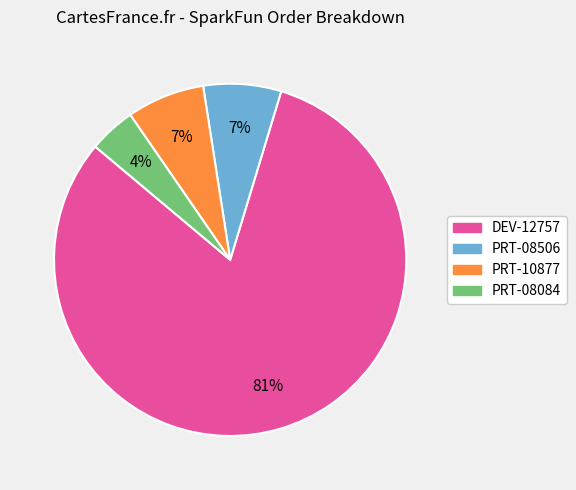

Which category has the biggest portion of the pie?

DEV-12757